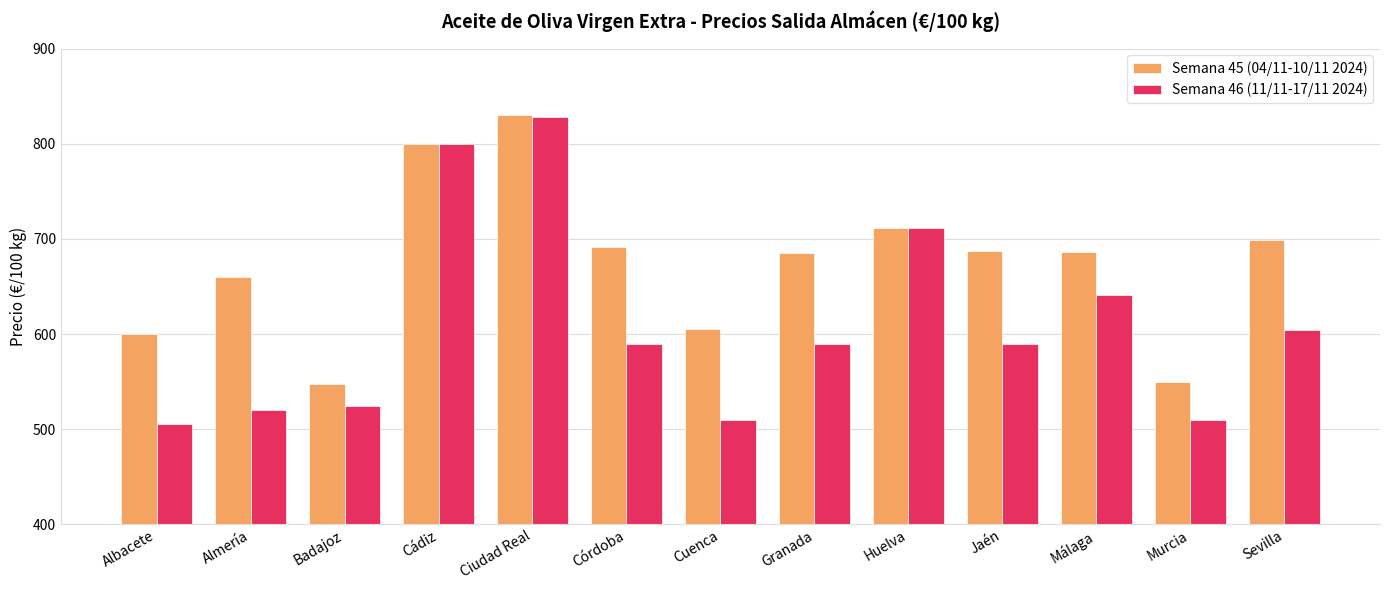

At which category is the sum across all series the highest?

Ciudad Real